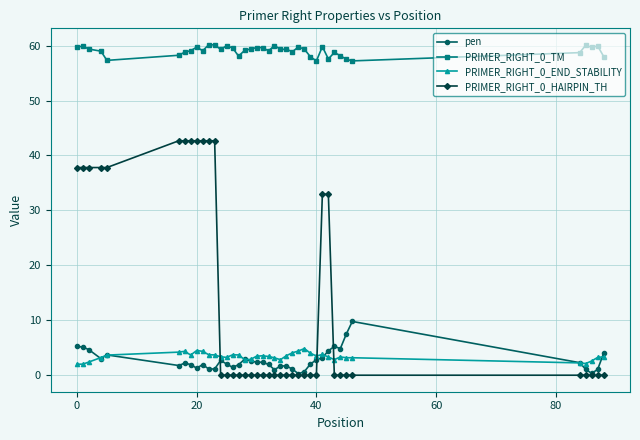

List the series in order of their peak value, lowest first.

PRIMER_RIGHT_0_END_STABILITY, pen, PRIMER_RIGHT_0_HAIRPIN_TH, PRIMER_RIGHT_0_TM